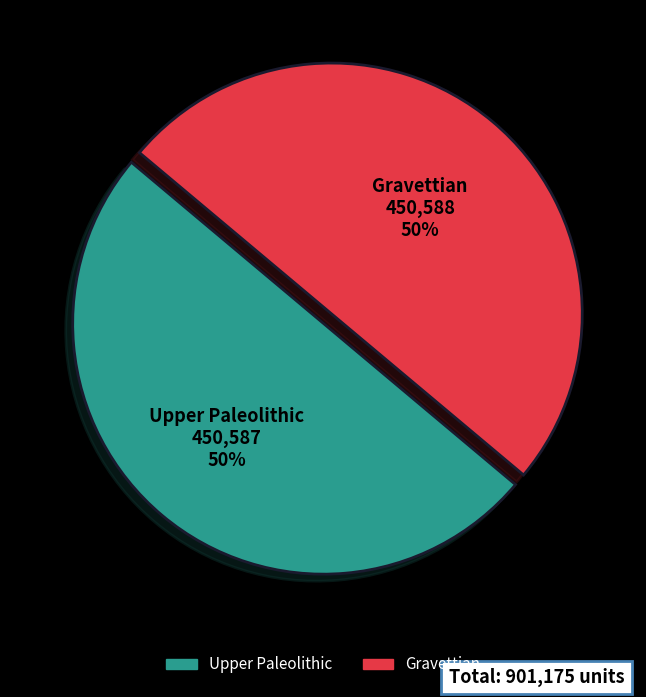

Do Upper Paleolithic and Gravettian together represent more than half of the pie?

Yes